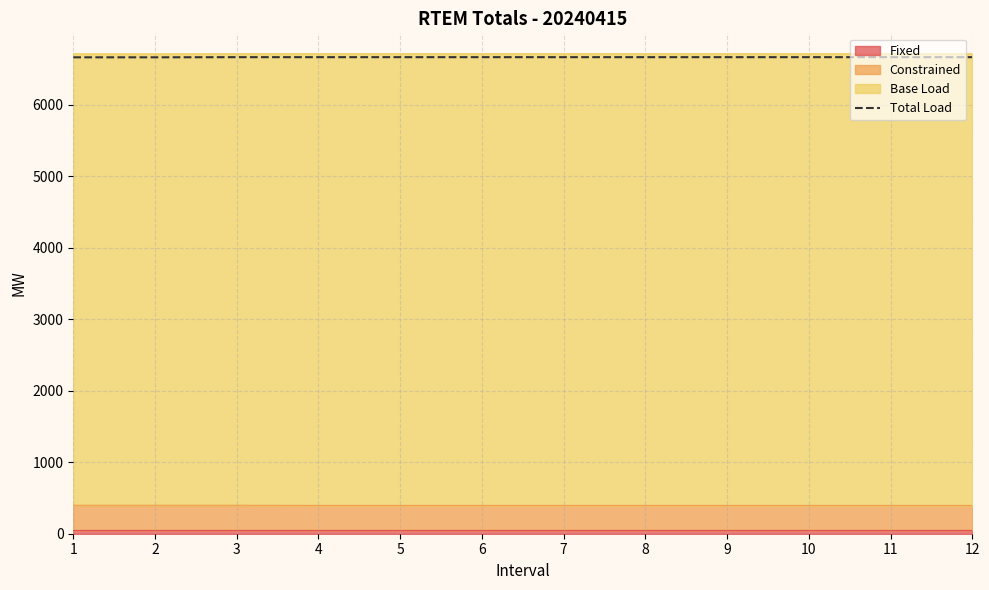

What is the value of the 1st point from the left?

6659.7